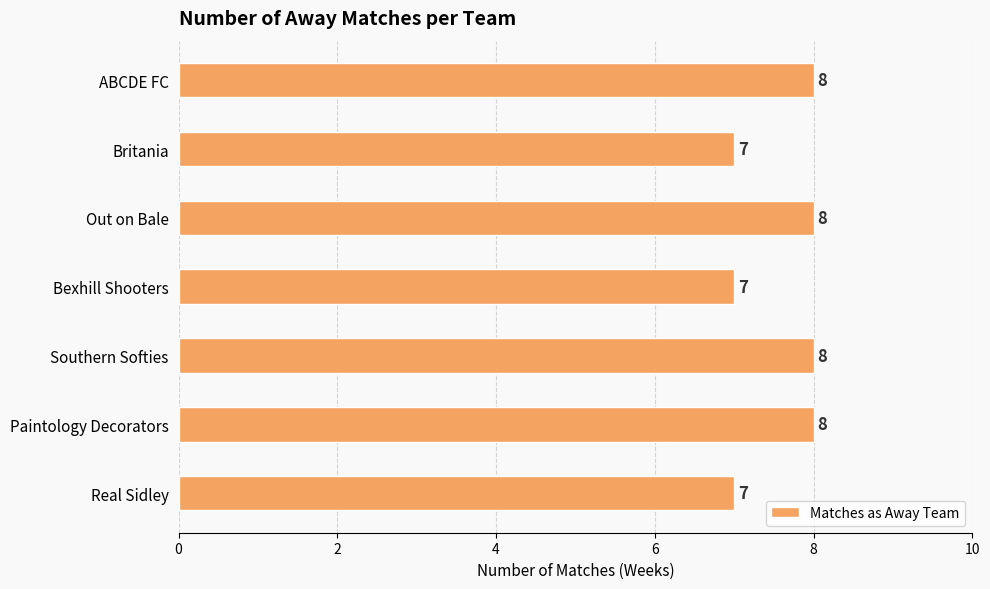

How many categories are shown in the chart?

7